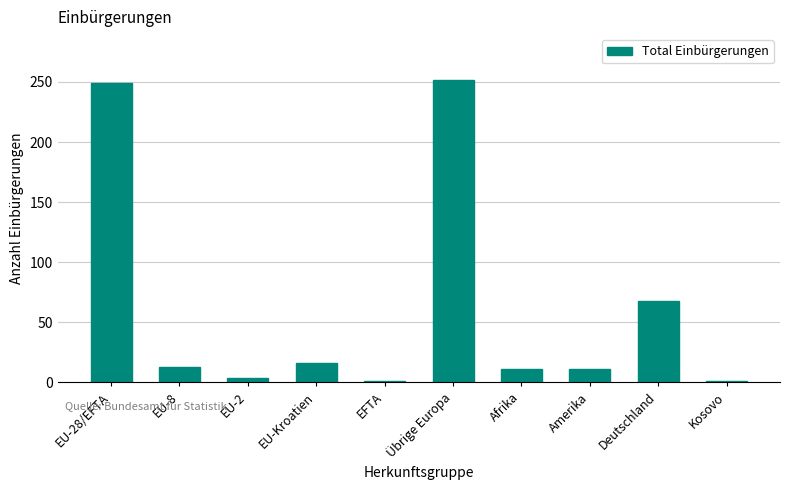

Reading left to right, transcribe all the data shown in this chart.

EU-28/EFTA=249	EU-8=13	EU-2=4	EU-Kroatien=16	EFTA=1	Übrige Europa=252	Afrika=11	Amerika=11	Deutschland=68	Kosovo=1